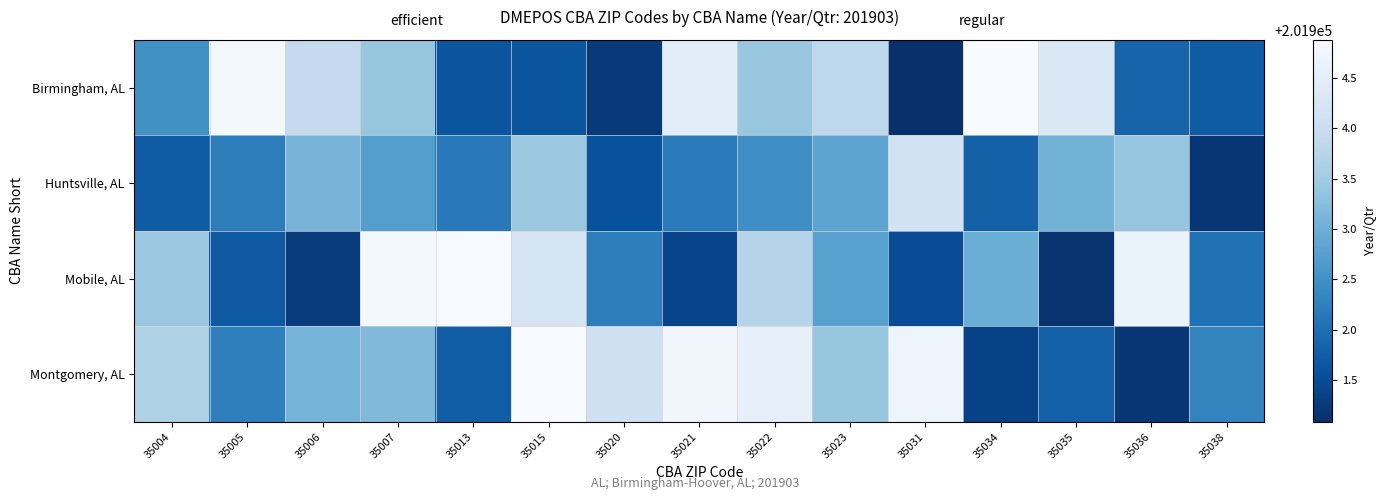

Which series changed the most between 35022 and 35023?

Montgomery, AL